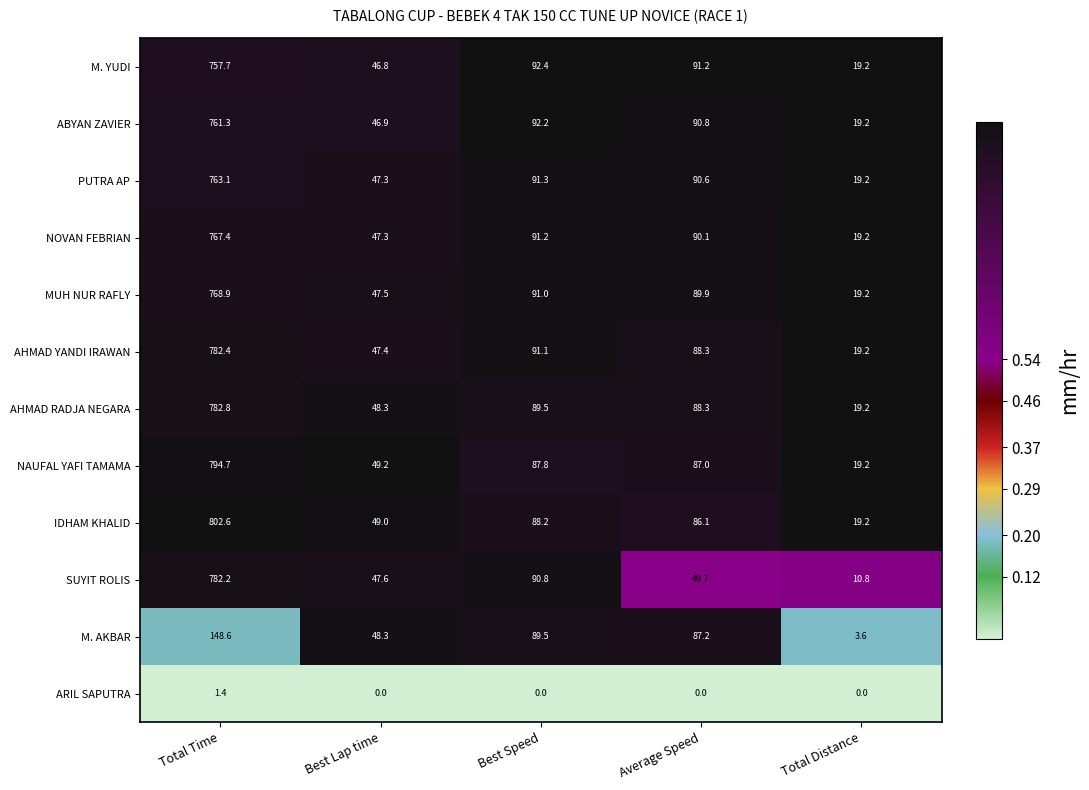

At which category is the sum across all series the highest?

Total Time